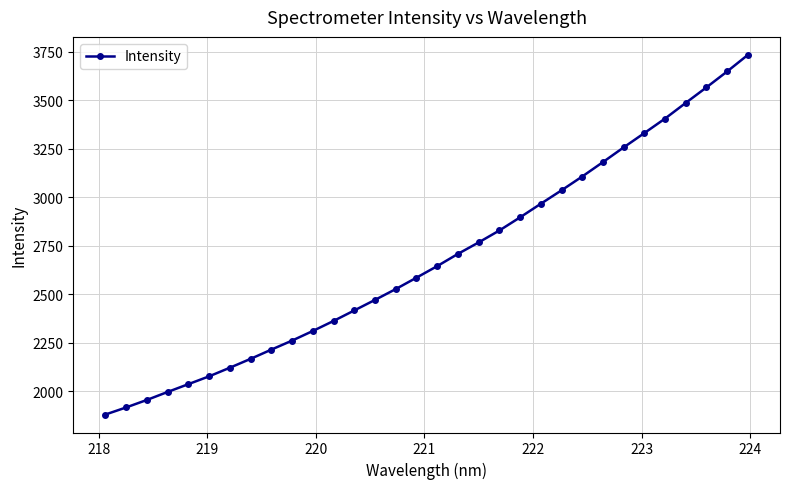

What is the minimum value shown in the chart?

1880.0